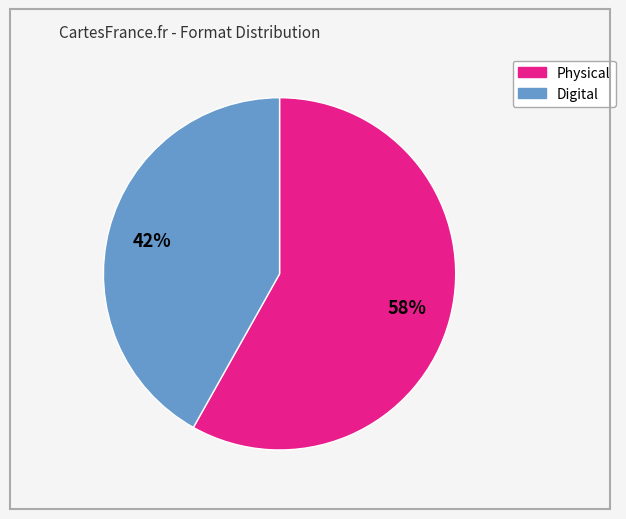

Does any single category account for the majority?

Yes